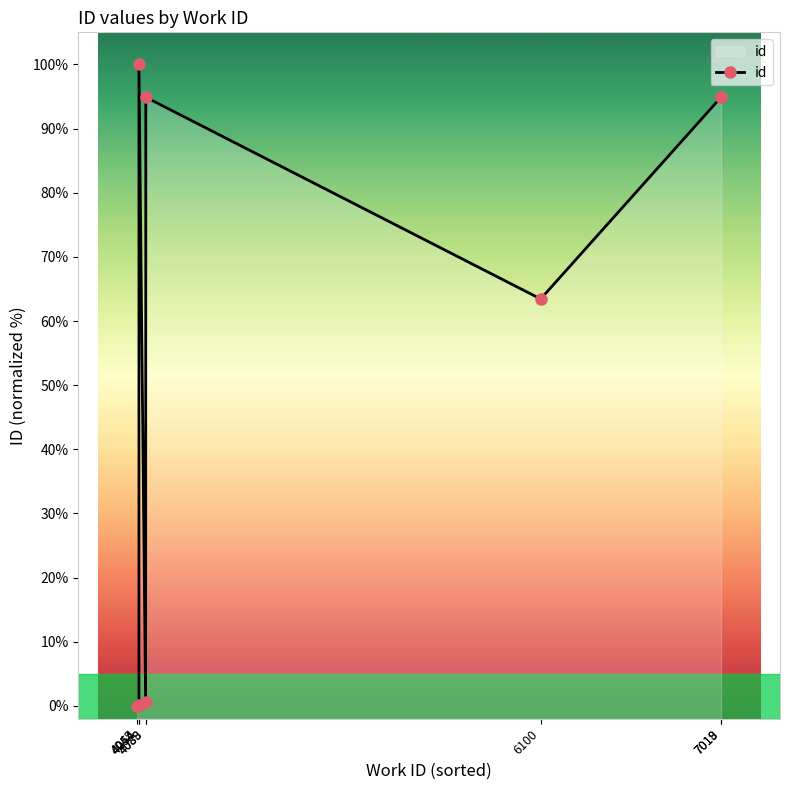

Where does the data first go above 94?

4054